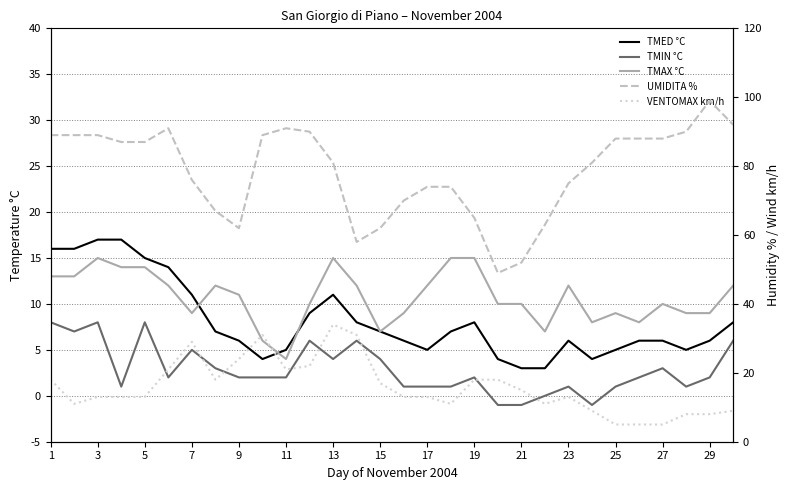

How many lines are shown in the chart?

5